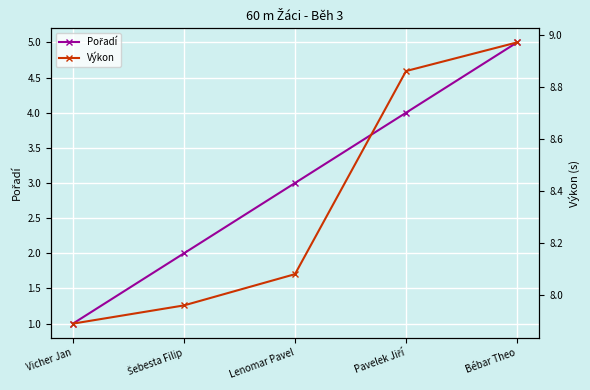

True or false: Pořadí and Výkon cross at least once.

False